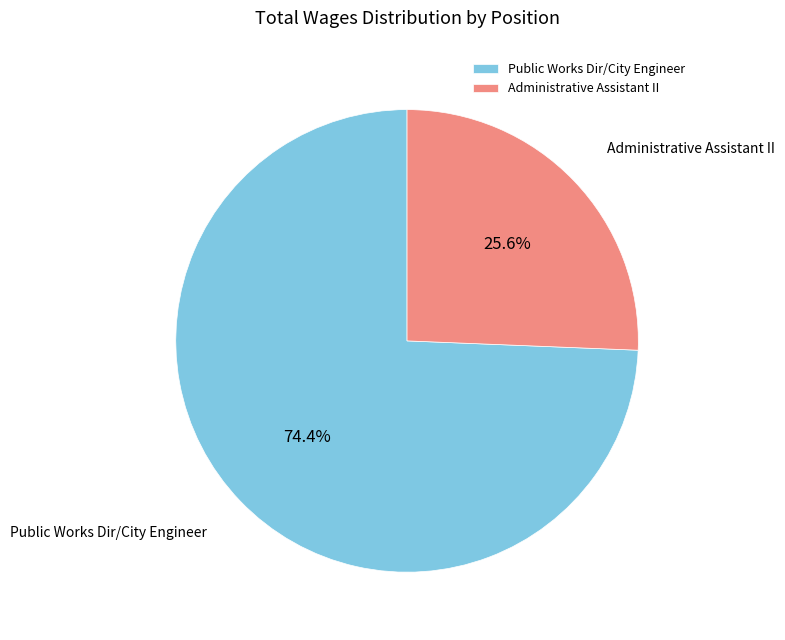

Which slice represents more than half of the pie?

Public Works Dir/City Engineer